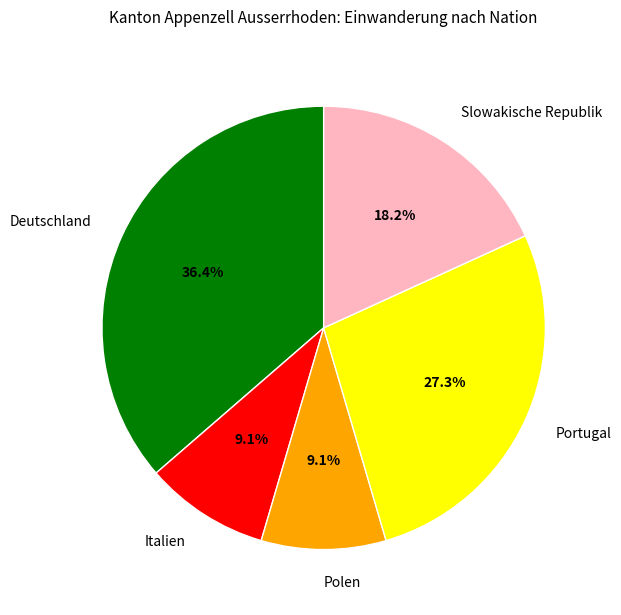

Is there a majority slice in this chart?

No